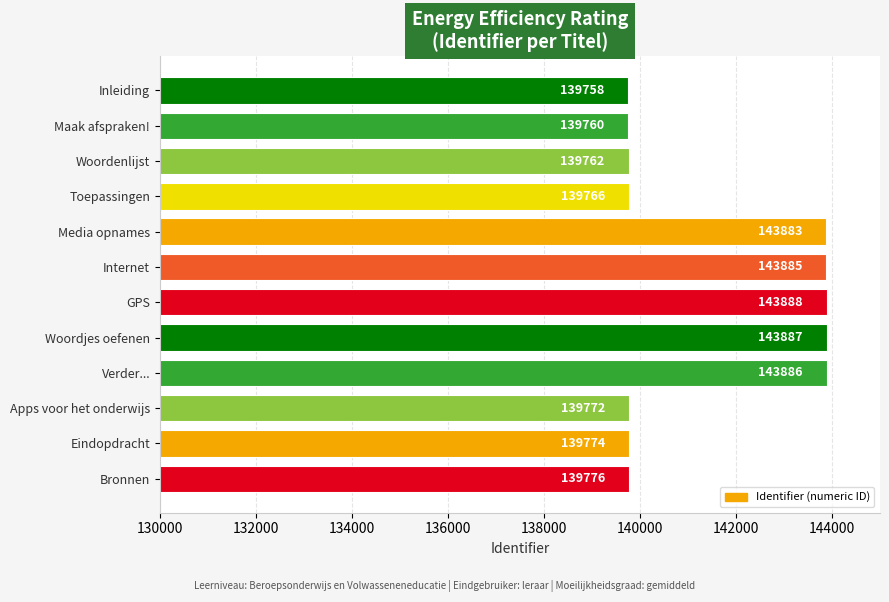

What is the change in value from Woordenlijst to Bronnen?

+14